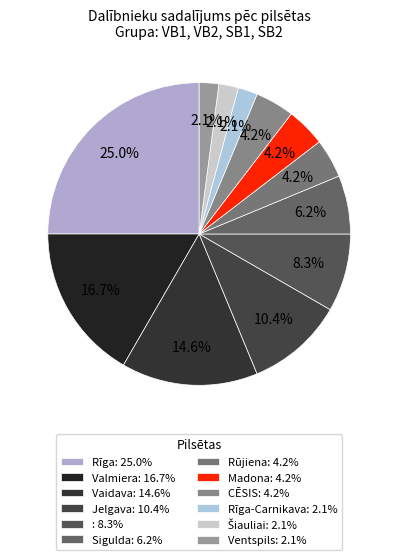

To the nearest percent, what is the difference between the largest and smallest slice percentages?

23%